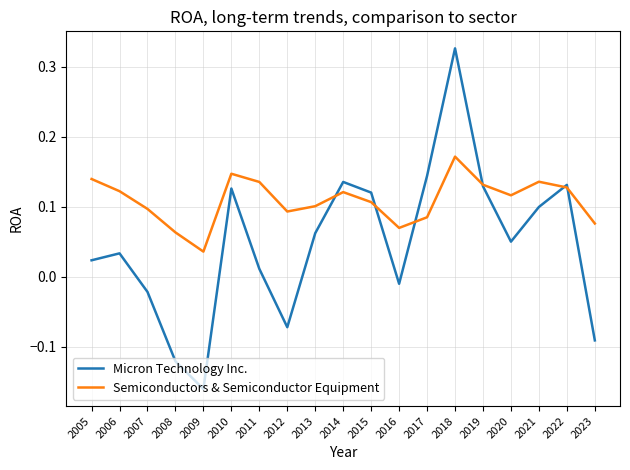

The Semiconductors & Semiconductor Equipment series shows 0.1 at 2016. True or false?

True